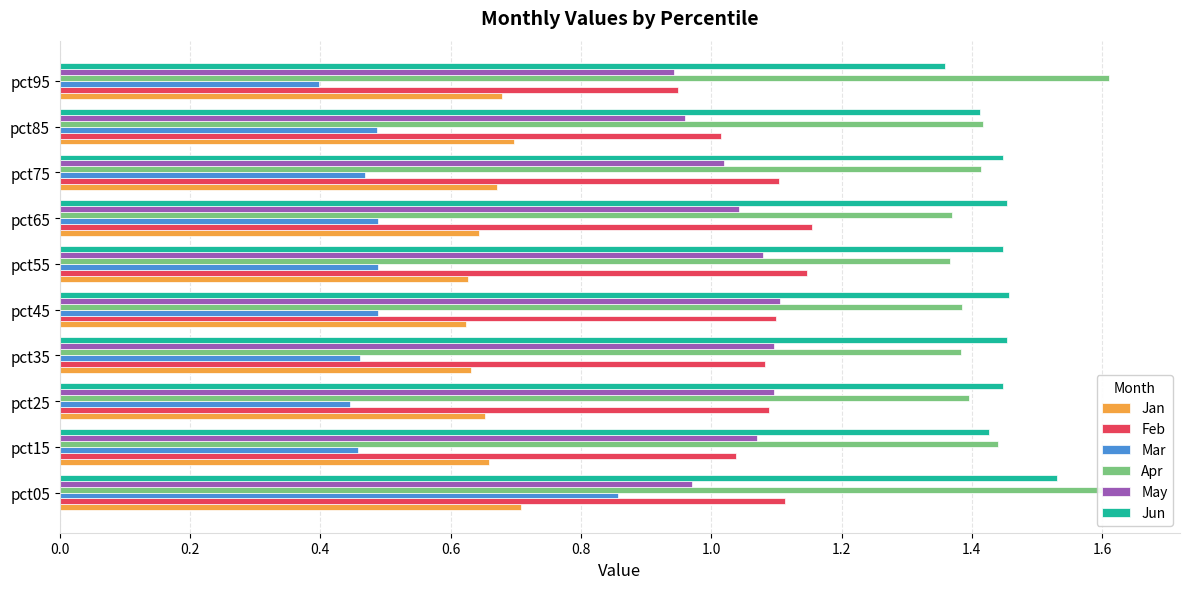

How many bars are there in total?

60